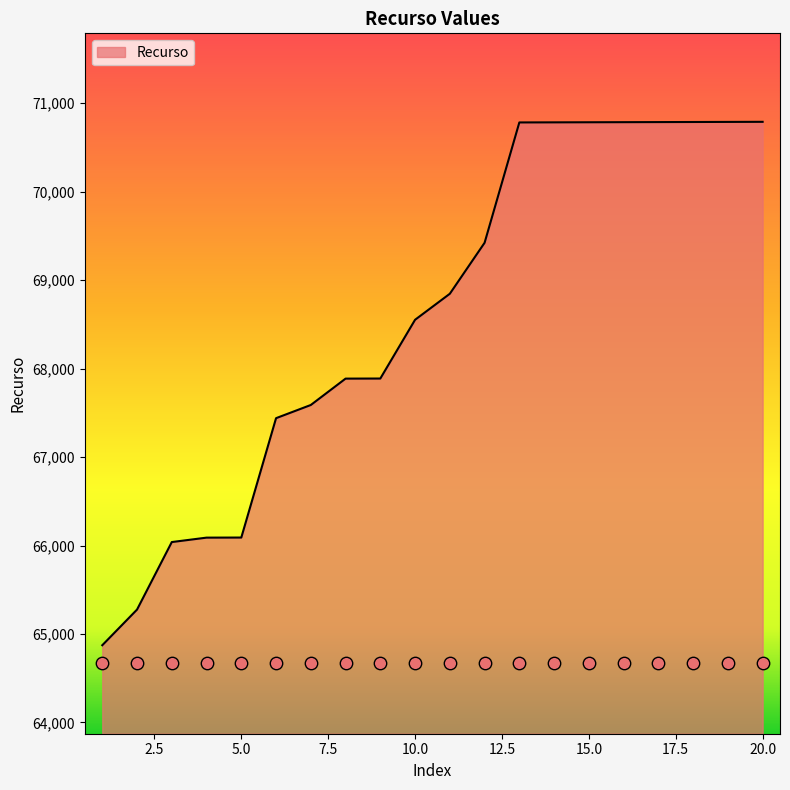

Which has a higher value, 14 or 16?

16